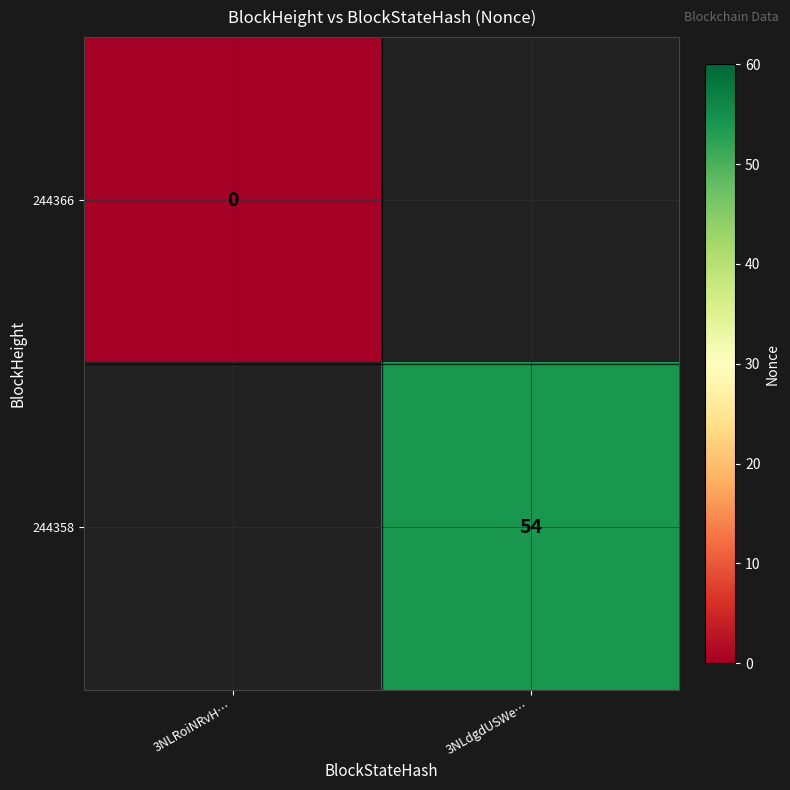

The value of 244358 at 3NLdgdUSWe… is 54. True or false?

True